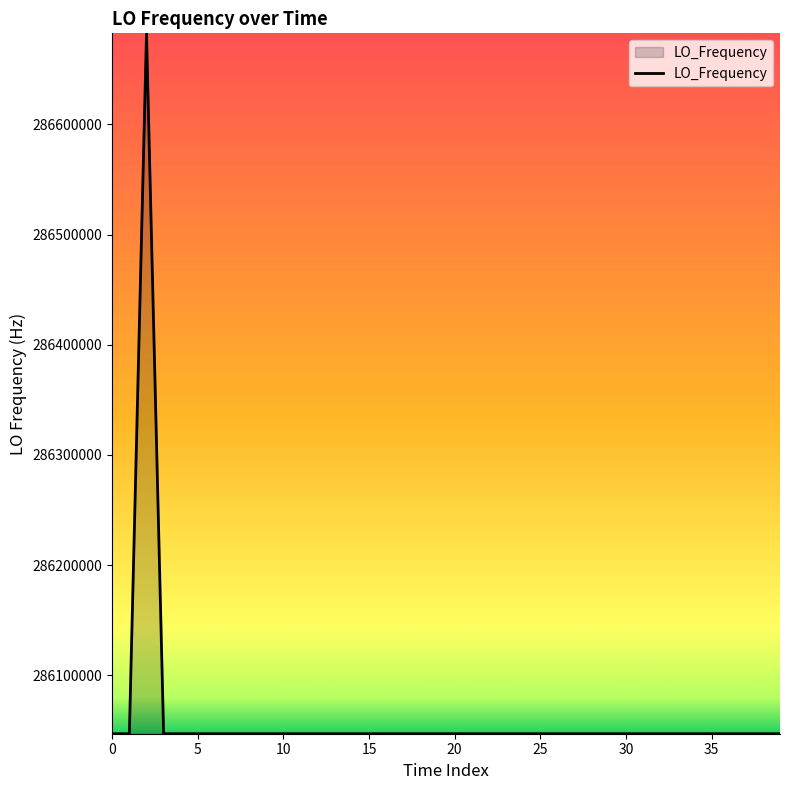

What is the smallest value displayed?

286046997.1